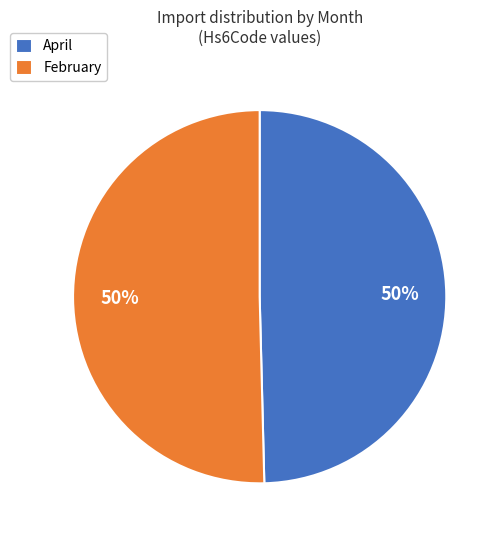

How many slices are in this pie chart?

2